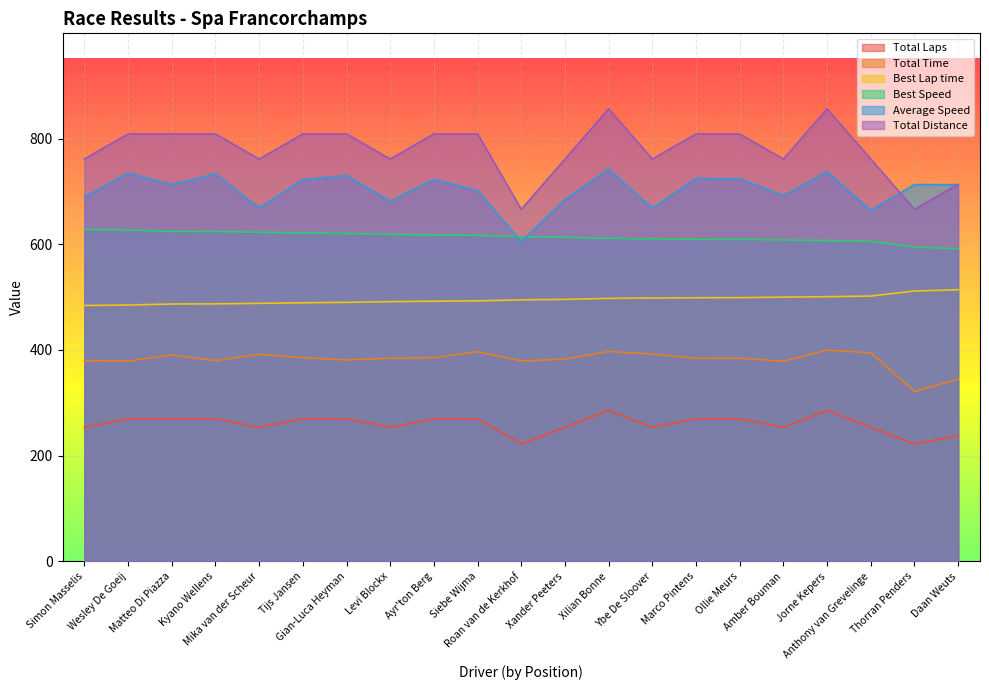

Reading right to left, list all the values displayed in this chart.

Total Laps: 237.9	222.0	253.7	285.4	253.7	269.6	269.6	253.7	285.4	253.7	222.0	269.6	269.6	253.7	269.6	269.6	253.7	269.6	269.6	269.6	253.7
Total Time: 344.6	321.5	394.5	399.6	378.5	384.3	384.1	392.1	397.0	382.7	379.0	396.7	385.1	384.3	381.1	385.3	391.7	379.6	390.3	378.9	379.8
Best Lap time: 513.8	511.5	501.9	500.7	499.9	498.9	498.7	498.2	497.5	495.6	494.8	492.8	492.2	491.3	490.0	489.2	488.1	487.1	486.9	485.0	484.0
Best Speed: 591.6	594.2	605.5	607.0	608.0	609.2	609.4	610.1	610.9	613.3	614.3	616.7	617.5	618.6	620.3	621.3	622.7	624.0	624.3	626.7	627.9
Average Speed: 712.5	712.8	663.8	737.3	691.8	724.1	724.5	667.8	742.1	684.3	604.7	701.5	722.5	681.4	730.1	722.1	668.7	733.0	712.9	734.3	689.4
Total Distance: 713.6	666.0	761.1	856.3	761.1	808.7	808.7	761.1	856.3	761.1	666.0	808.7	808.7	761.1	808.7	808.7	761.1	808.7	808.7	808.7	761.1